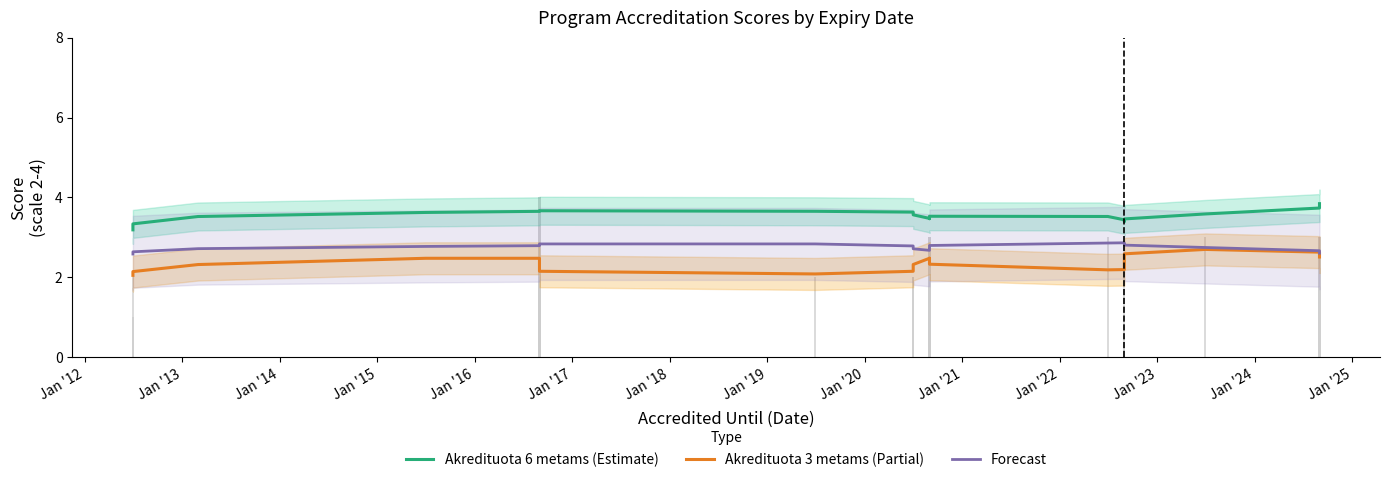

Rank the series by their maximum value, from highest to lowest.

Akredituota 6 metams (Estimate), Forecast, Akredituota 3 metams (Partial)